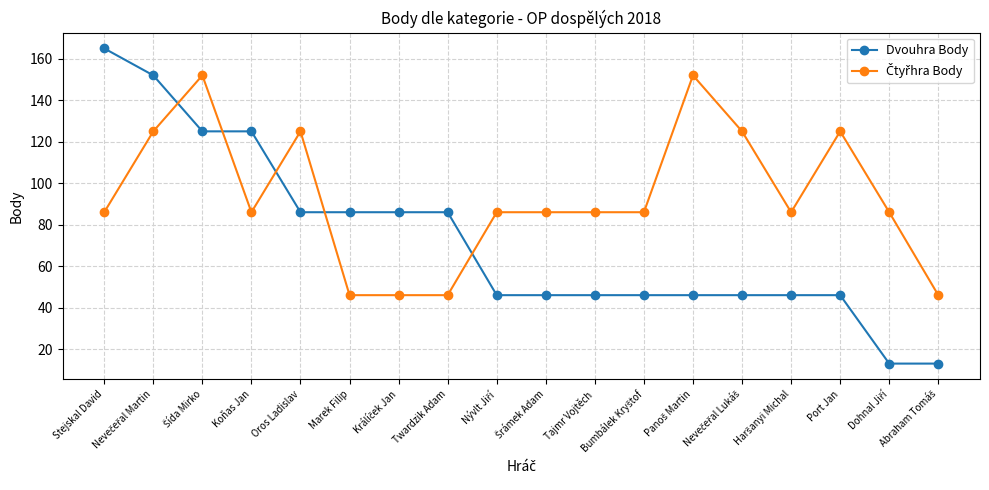

How many categories are shown in the chart?

18